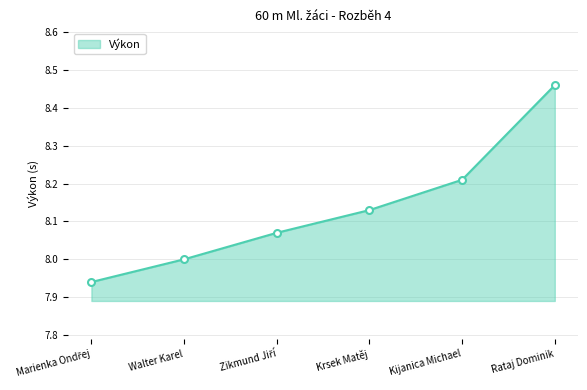

Count the values in the range 8 to 9.

5